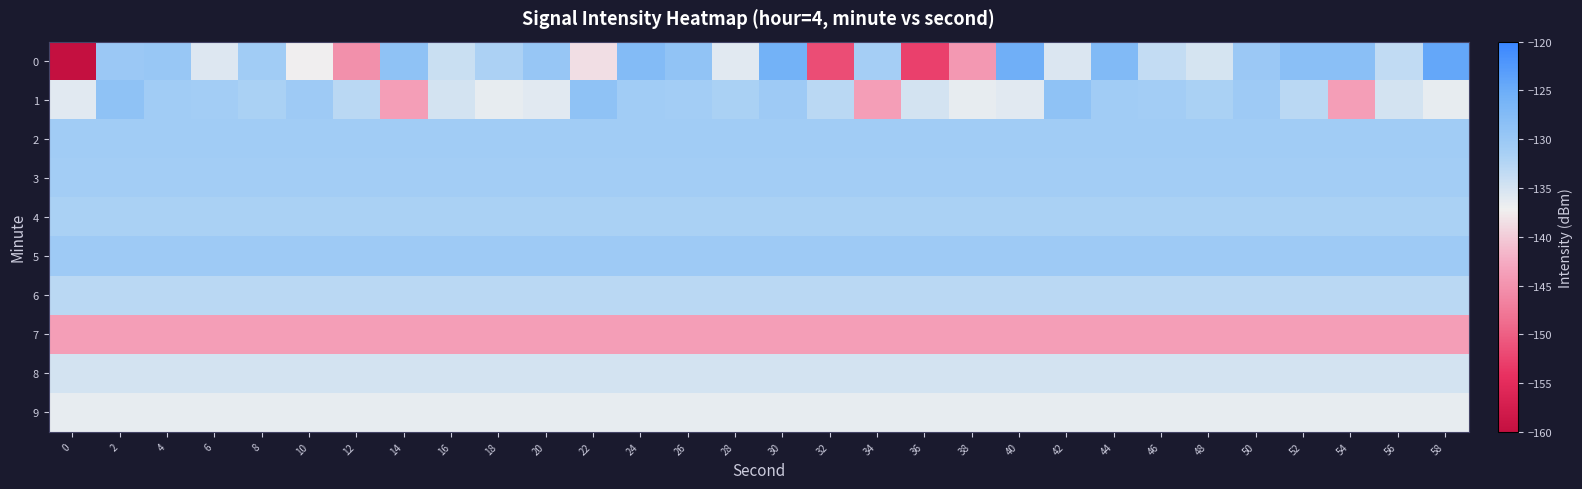

Which series has the largest total across all categories?

5